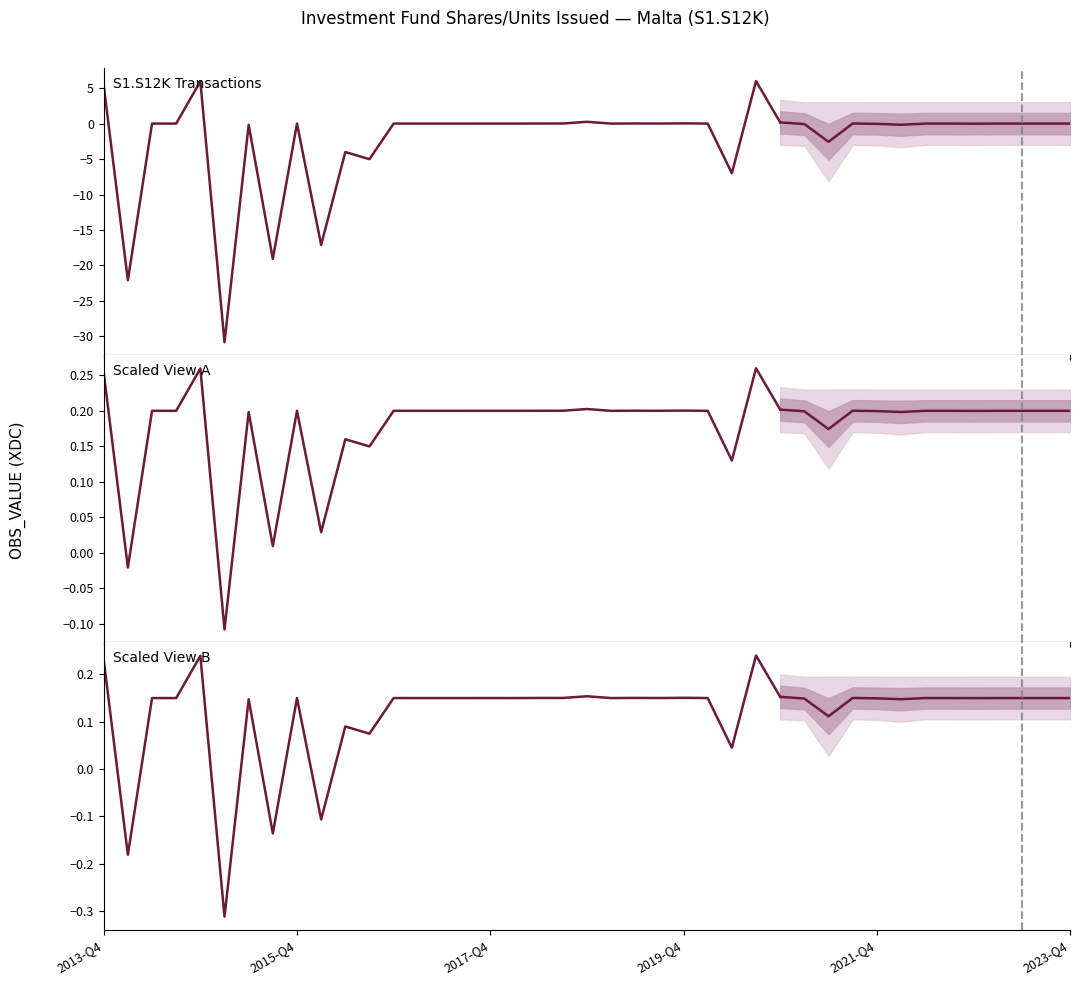

True or false: S1.S12K Transactions has a value of 0.0 at 12.

True